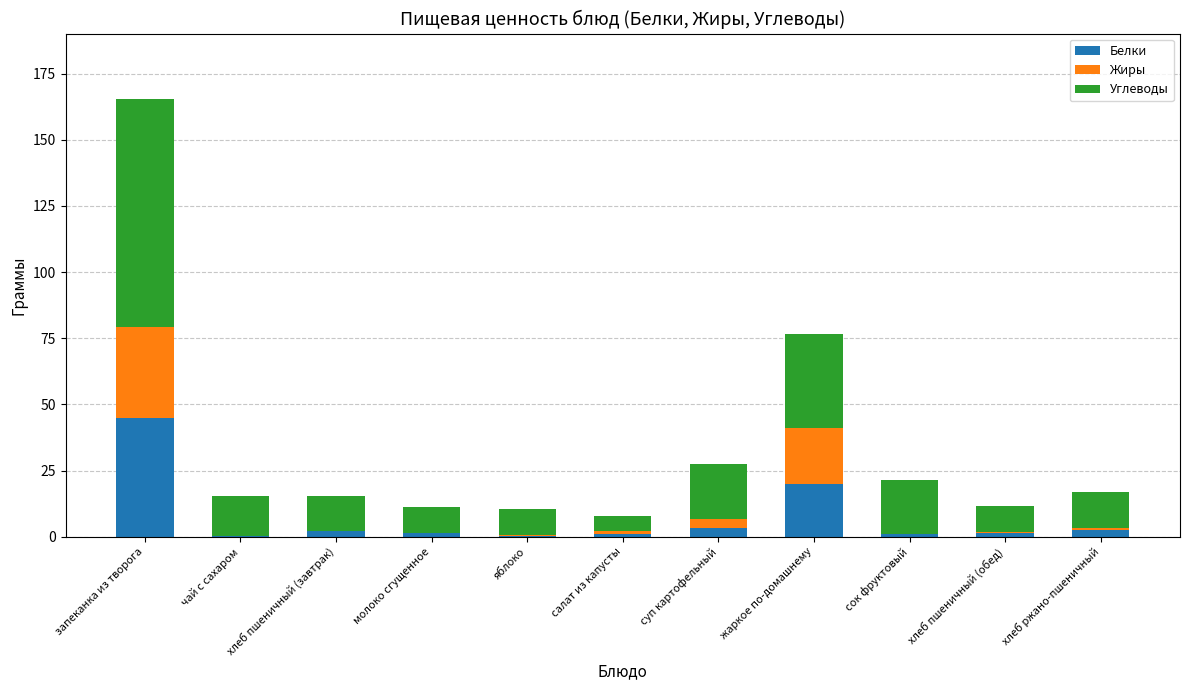

At which category is the sum across all series the highest?

запеканка из творога